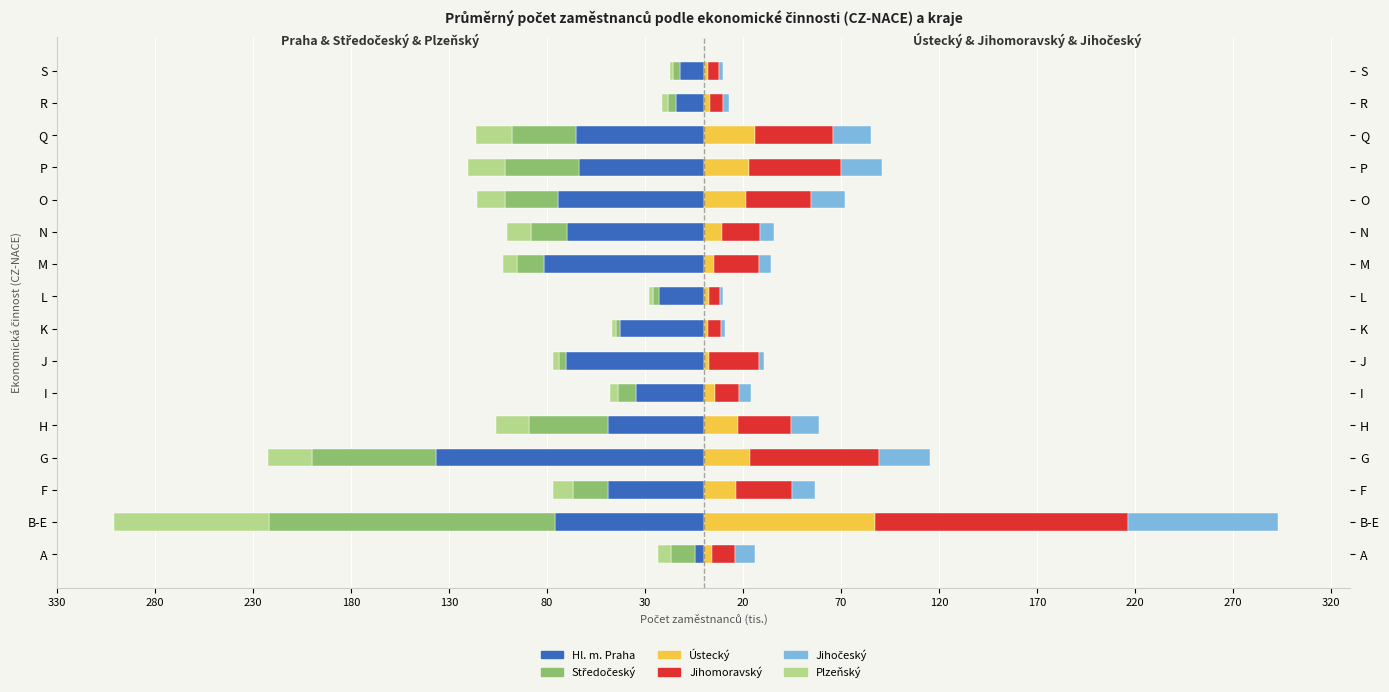

At how many categories does at least one series exceed -49?

16